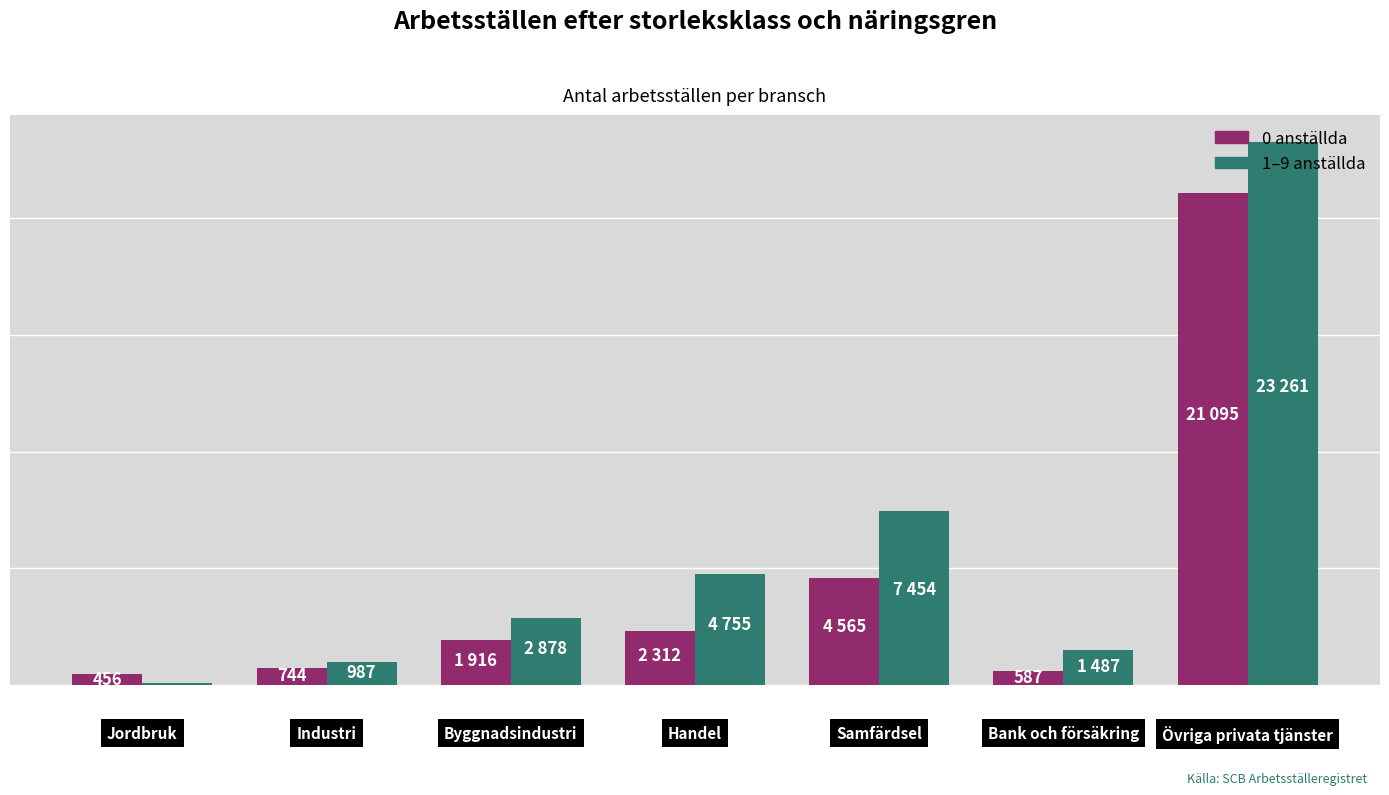

At how many categories does at least one series exceed 9333?

1